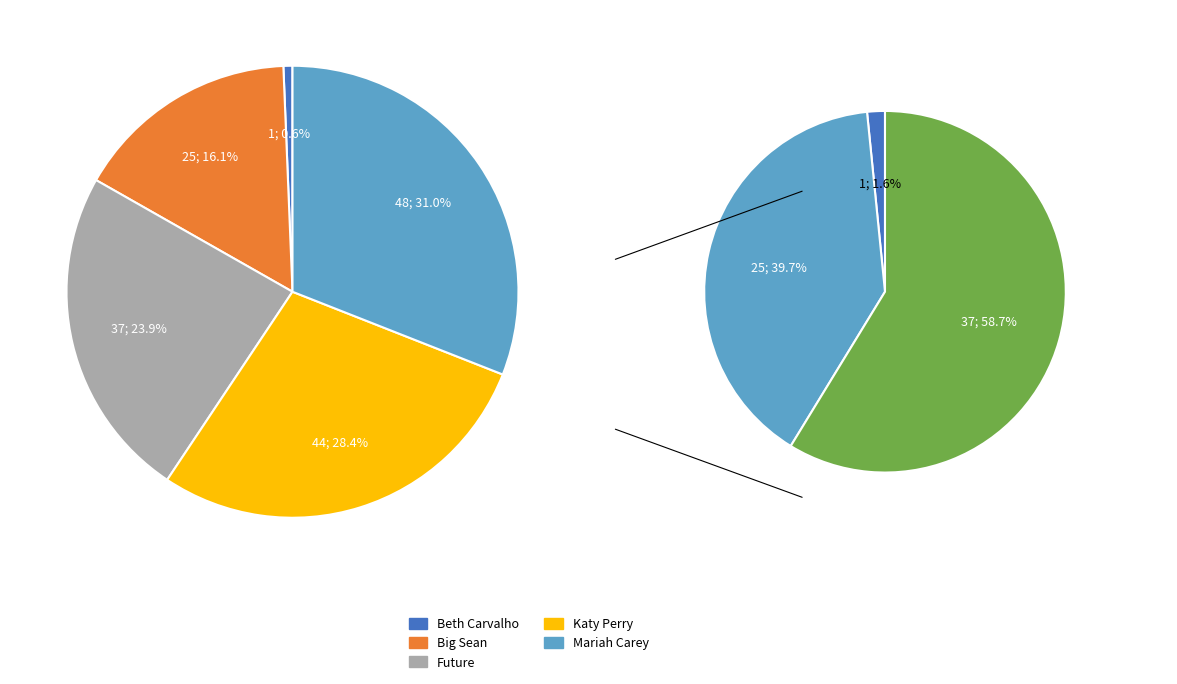

How many segments does this pie chart have?

5